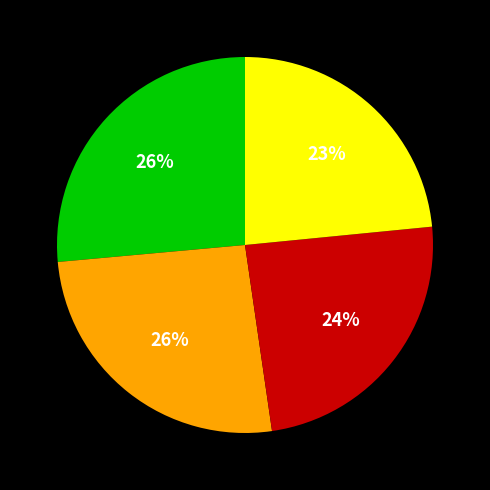

To the nearest percent, what is the difference between the largest and smallest slice percentages?

3%